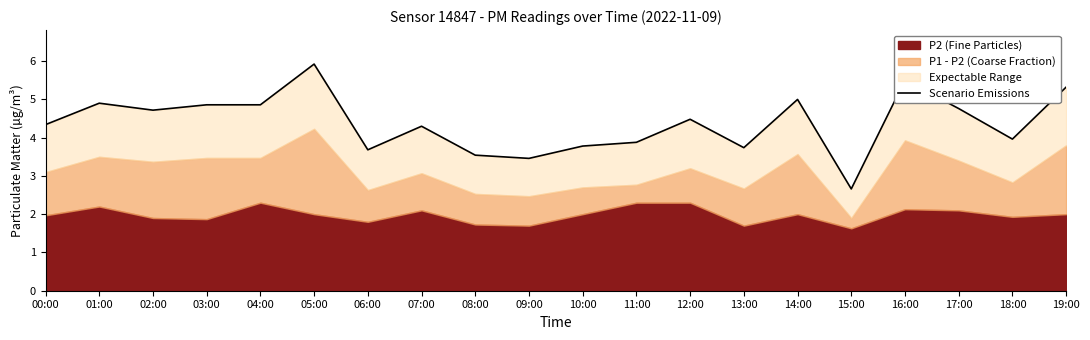

Rank the categories by value from highest to lowest.

05:00, 16:00, 19:00, 14:00, 01:00, 03:00, 04:00, 17:00, 02:00, 12:00, 00:00, 07:00, 18:00, 11:00, 10:00, 13:00, 06:00, 08:00, 09:00, 15:00